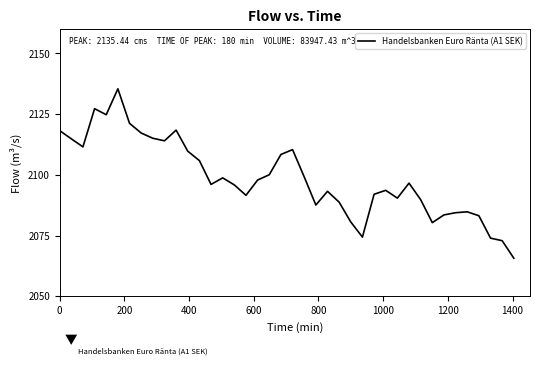

What is the greatest value displayed?

2135.4